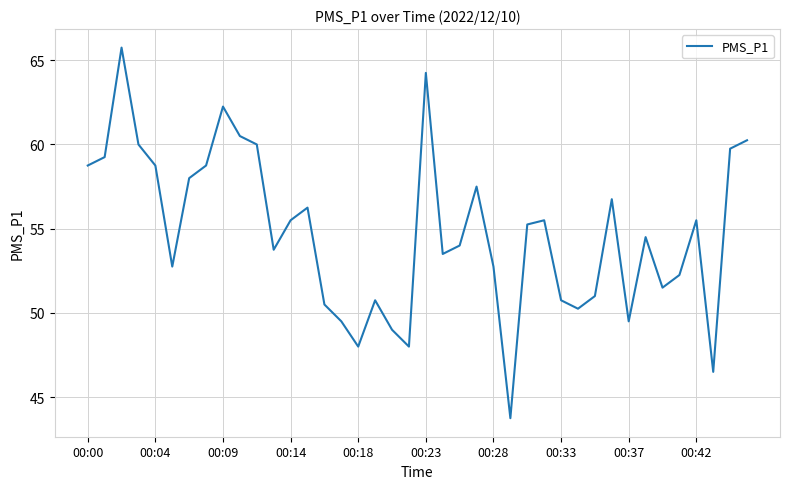

What is the difference between the maximum and minimum values?

22.0